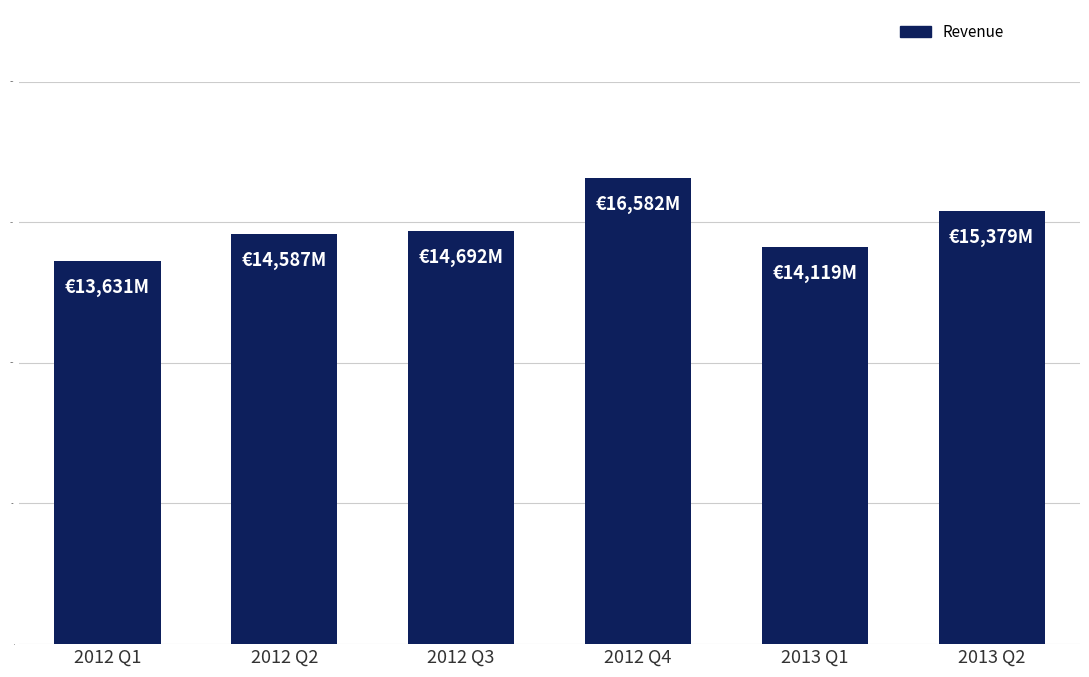

What is the value of the 2nd bar from the left?

14587